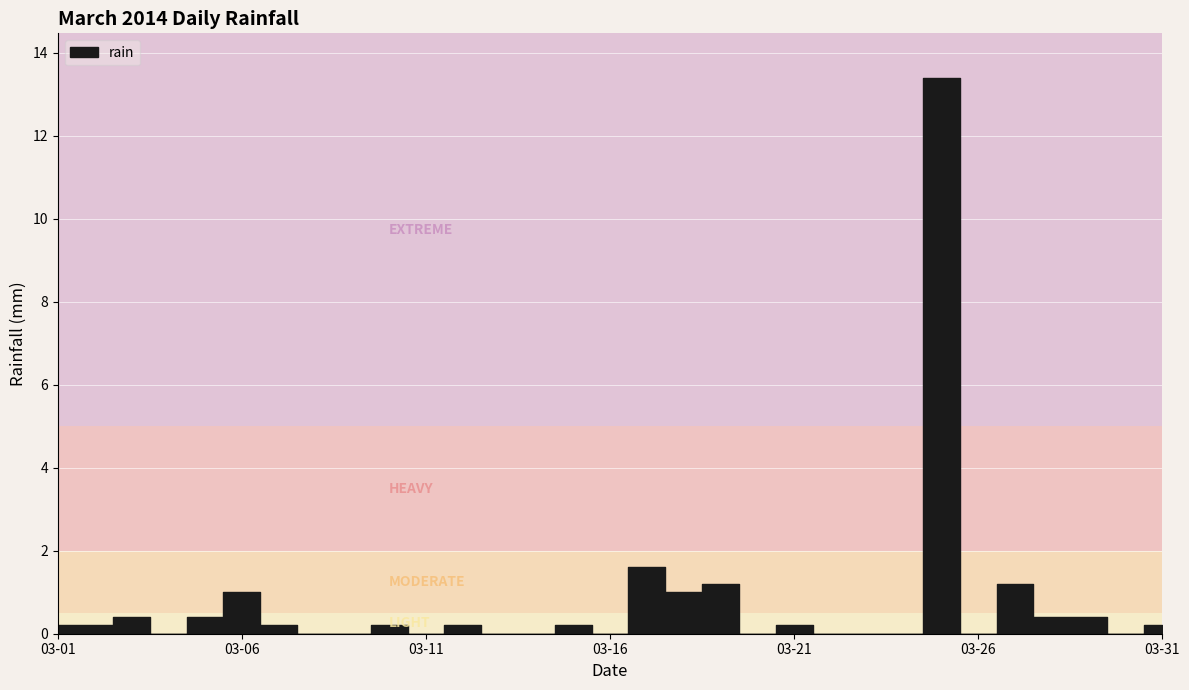

What is the greatest value displayed?

13.4